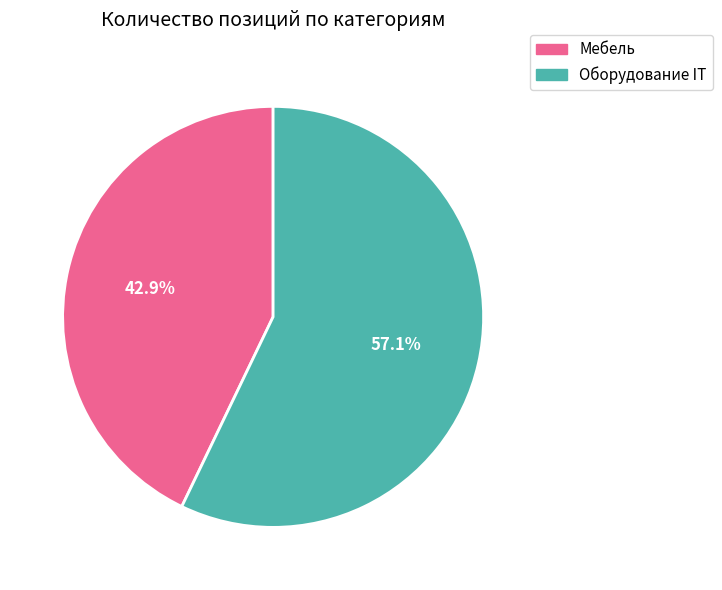

What percentage is the Оборудование IT slice, to the nearest percent?

57%